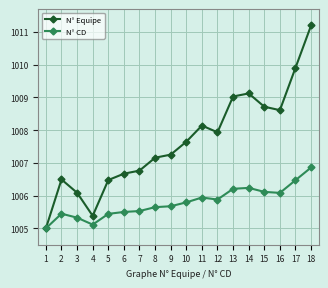

At which label is N° CD closest to 1005?

1